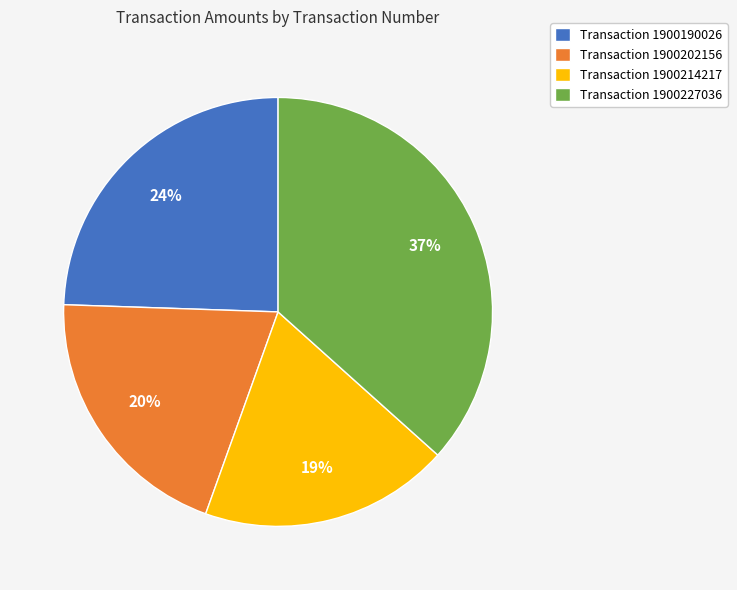

Does any single category account for the majority?

No